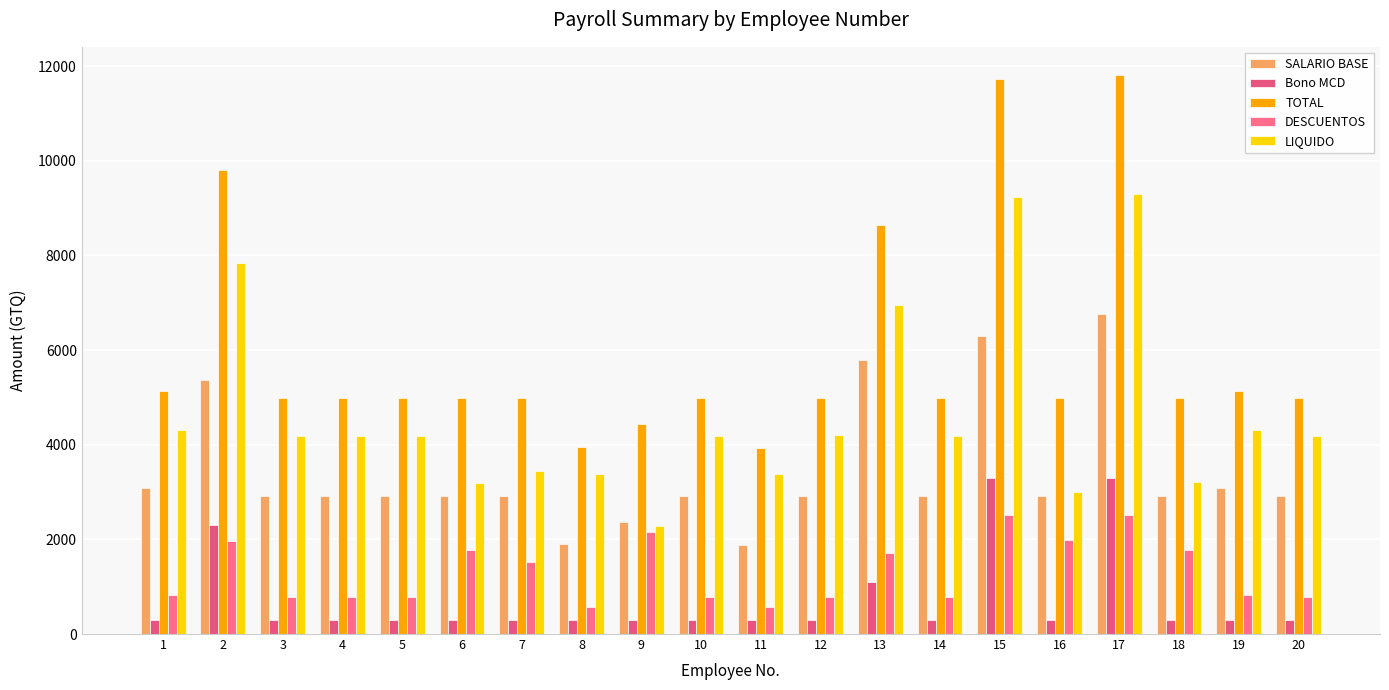

At 9, list the series in order from largest to smallest.

TOTAL, SALARIO BASE, LIQUIDO, DESCUENTOS, Bono MCD